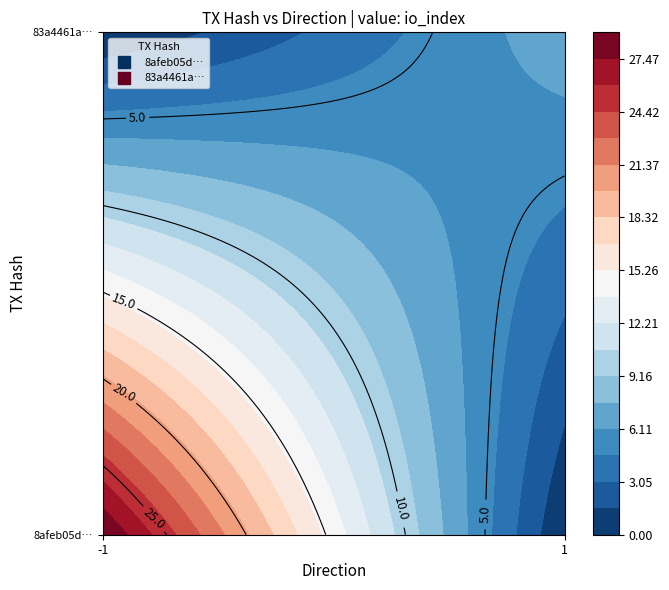

Between io_index and direction, which is larger?

io_index